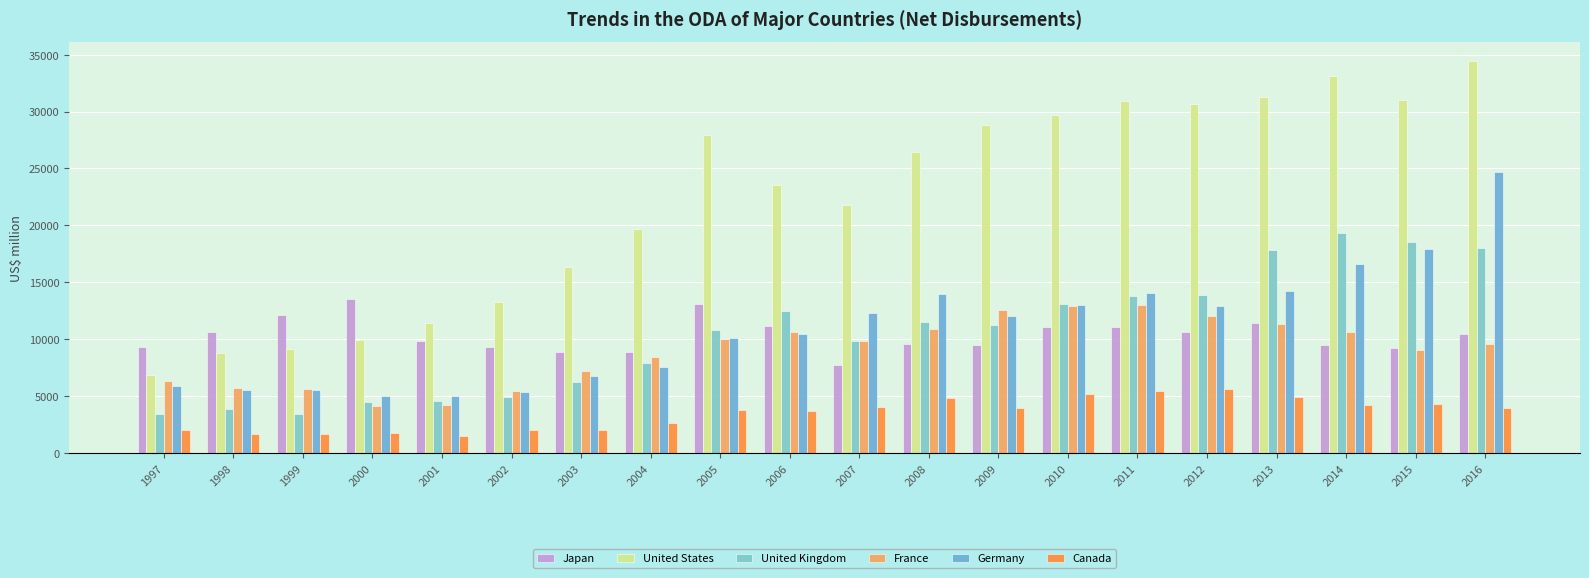

What is the minimum value shown in the chart?

1532.8